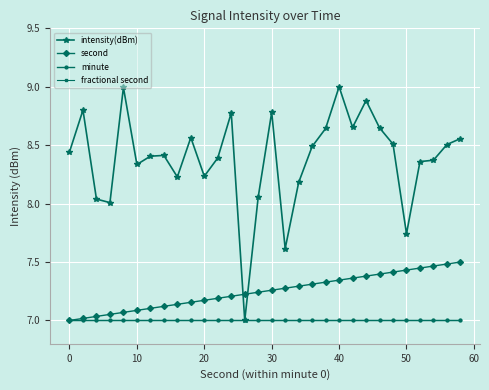

Does the chart have visible grid lines?

Yes